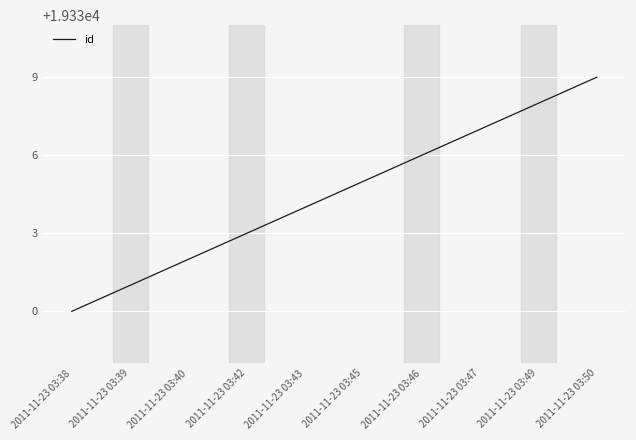

What is the maximum value shown in the chart?

19339